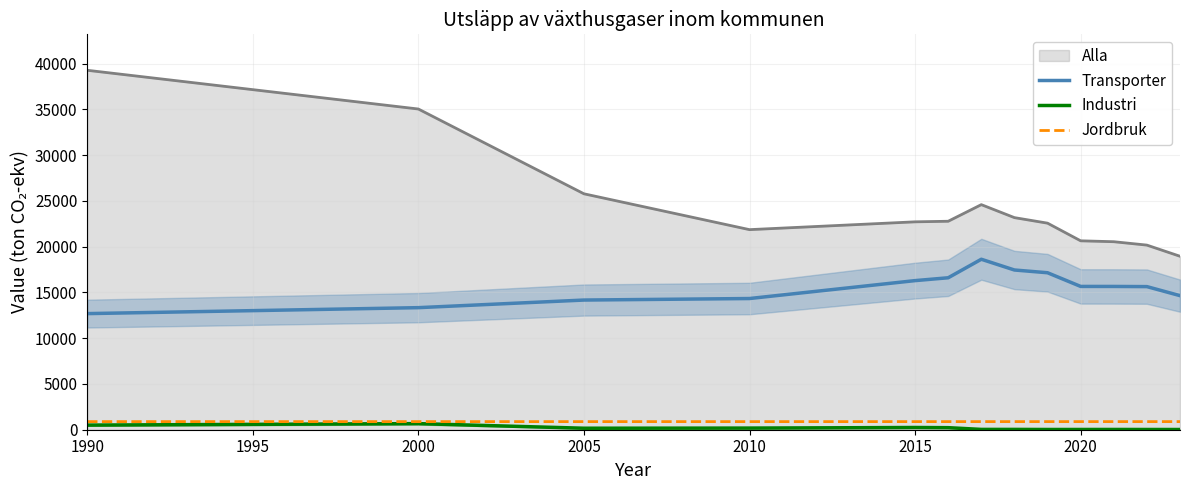

Is it true that Transporter equals 14332.0 at 2010?

True